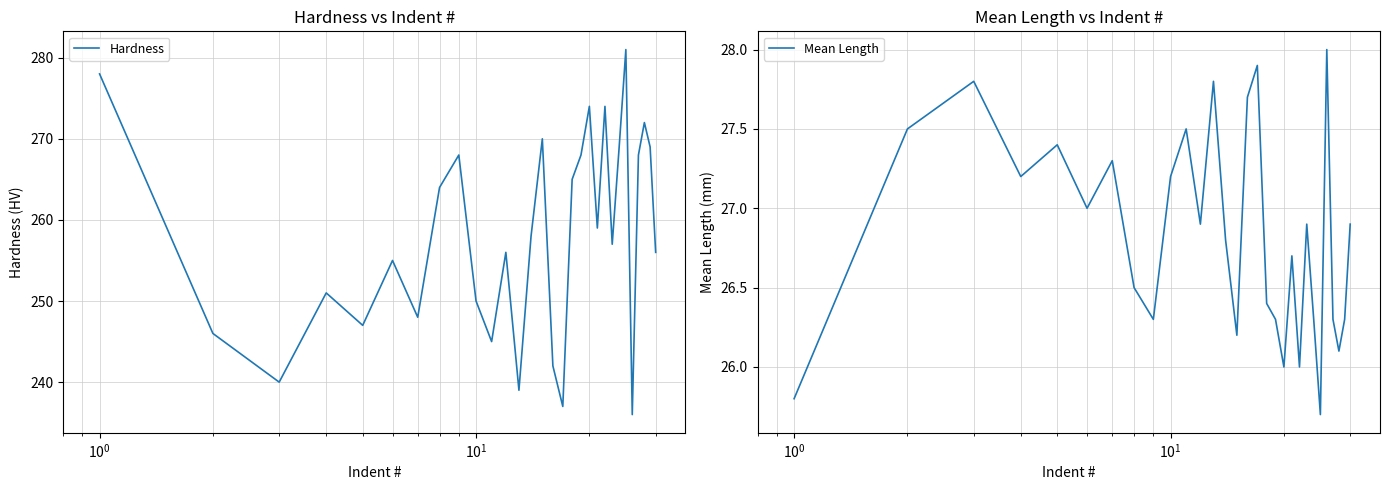

What is the lowest value of the Hardness series?

236